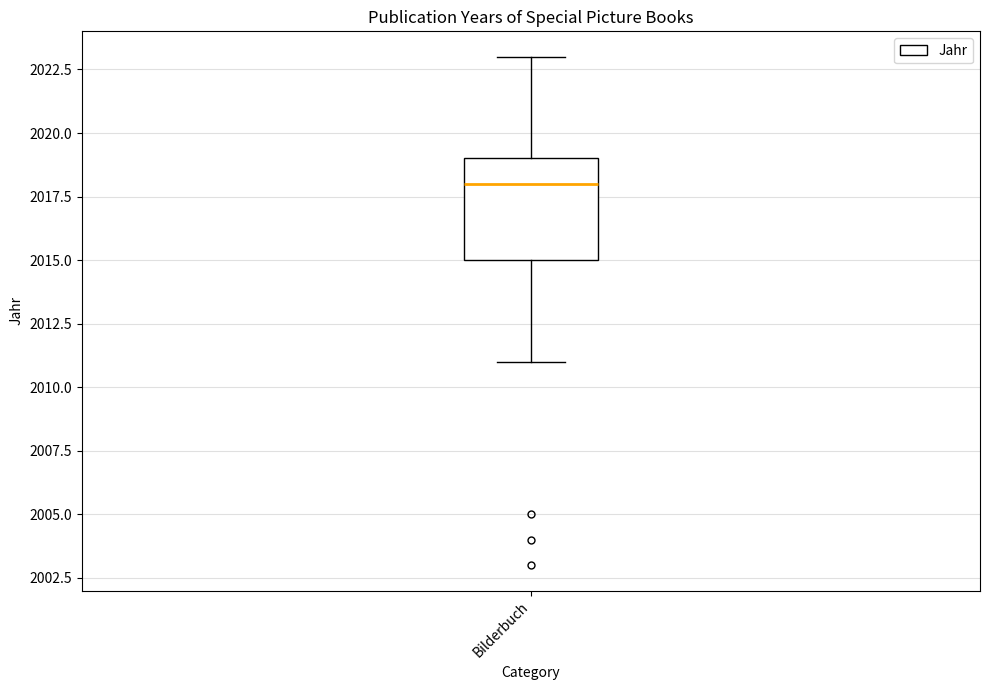

Read this box plot against the y-axis: the position of the median line, the range covered by the box, and the ends of both whiskers. The values are not printed on the chart, so give them approximately, as read against the axis.

median 2018, box 2015 to 2019, whiskers 2011 to 2023